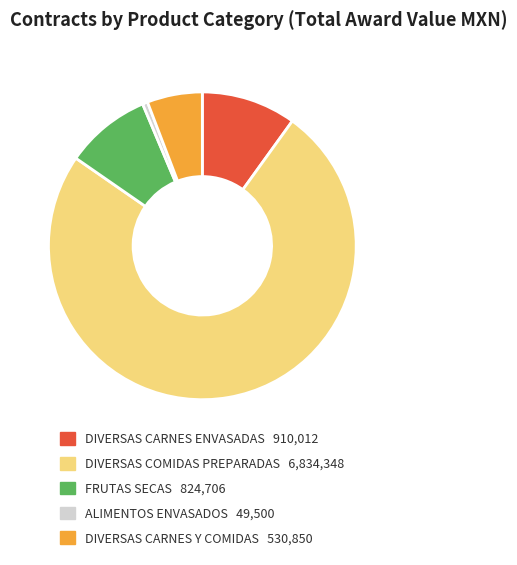

What is the majority slice?

DIVERSAS COMIDAS PREPARADAS